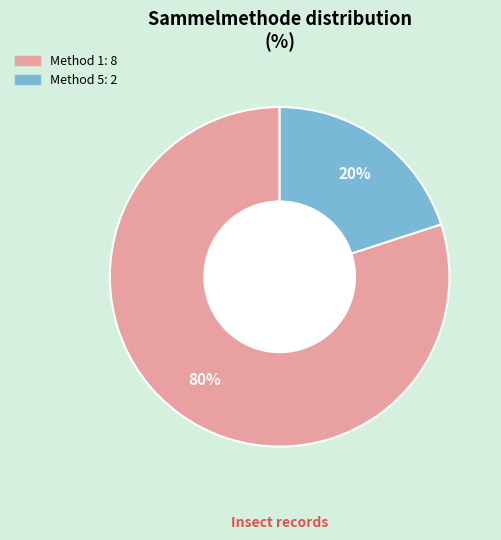

Does any single category account for the majority?

Yes